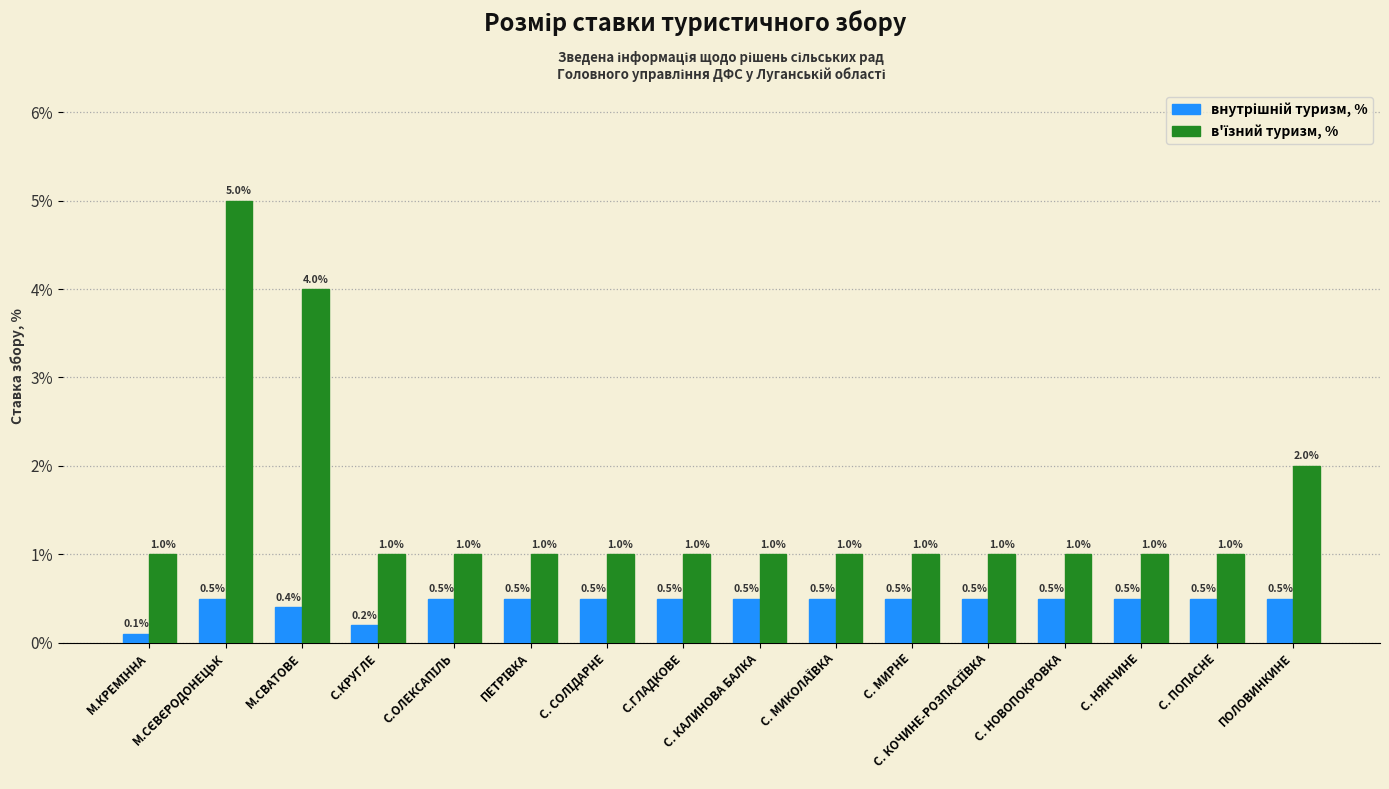

How many bars are there in each group?

2